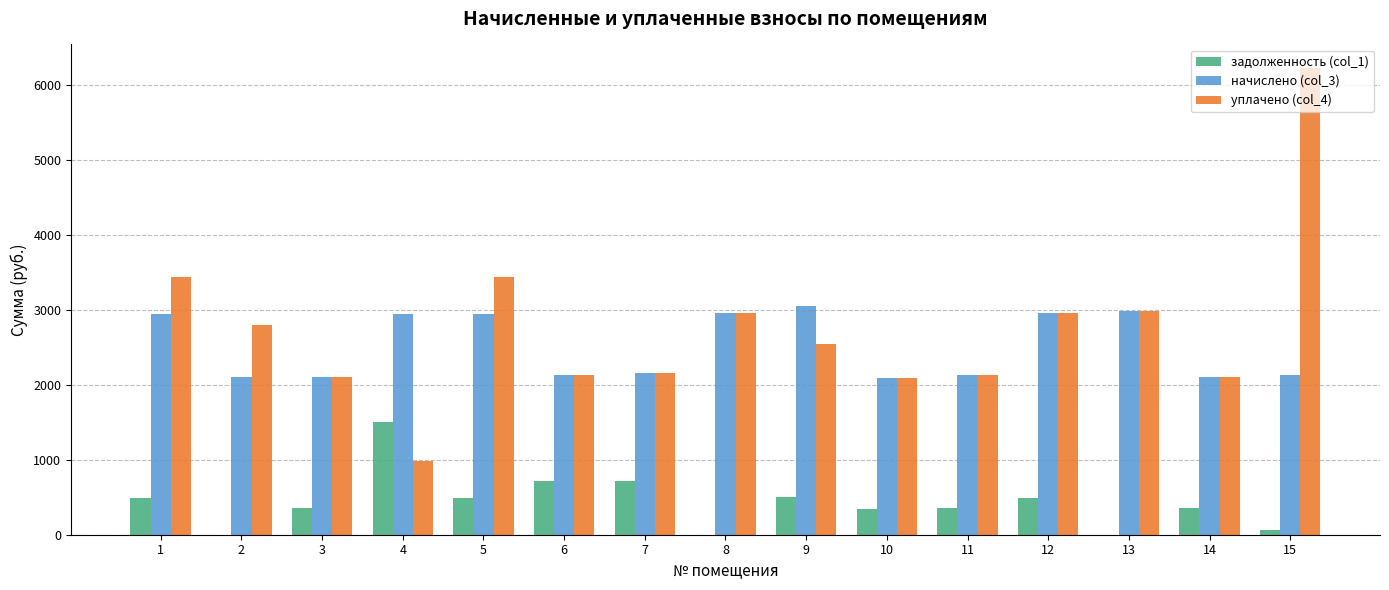

What are all the series names shown in the legend?

задолженность (col_1), начислено (col_3), уплачено (col_4)